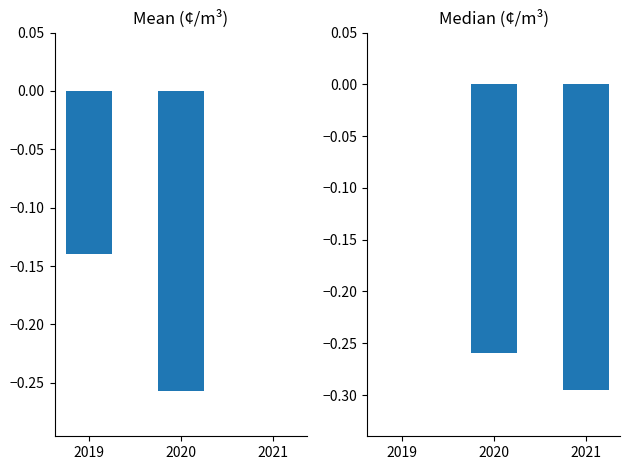

Rank the series at 2019 from highest to lowest value.

Median, Mean